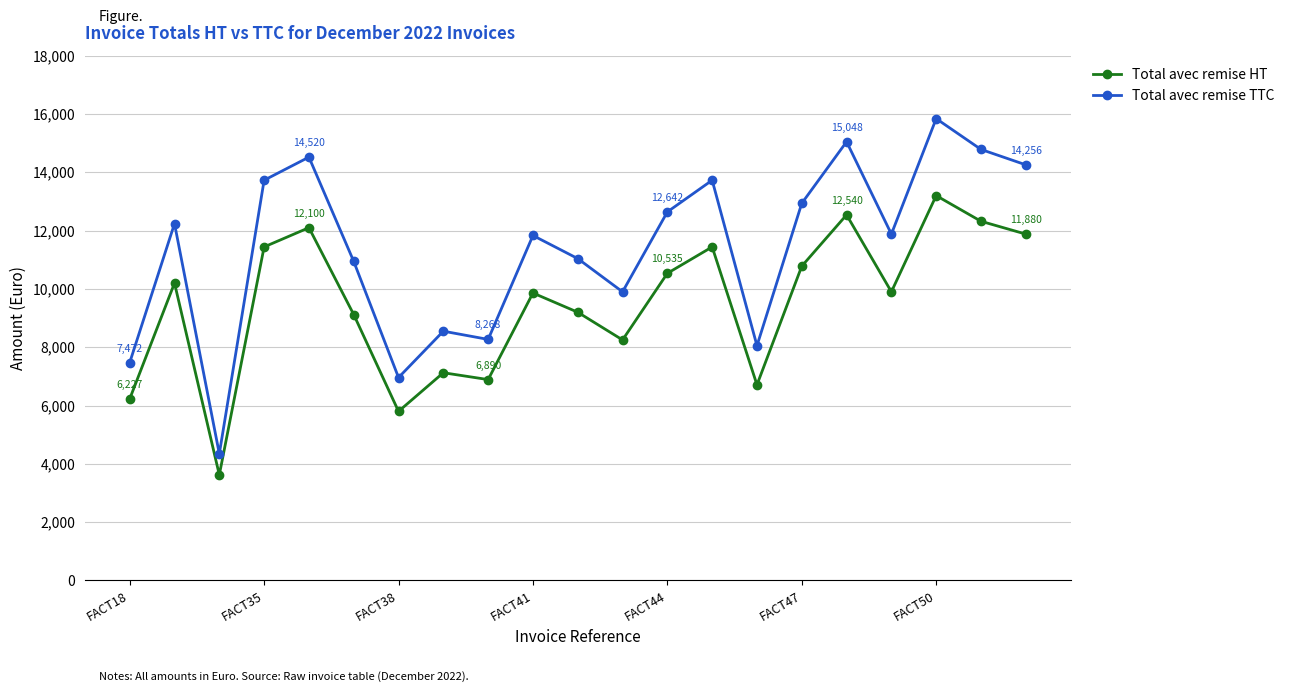

What is the difference between the maximum and second lowest values in the Total avec remise HT series?

7400.0